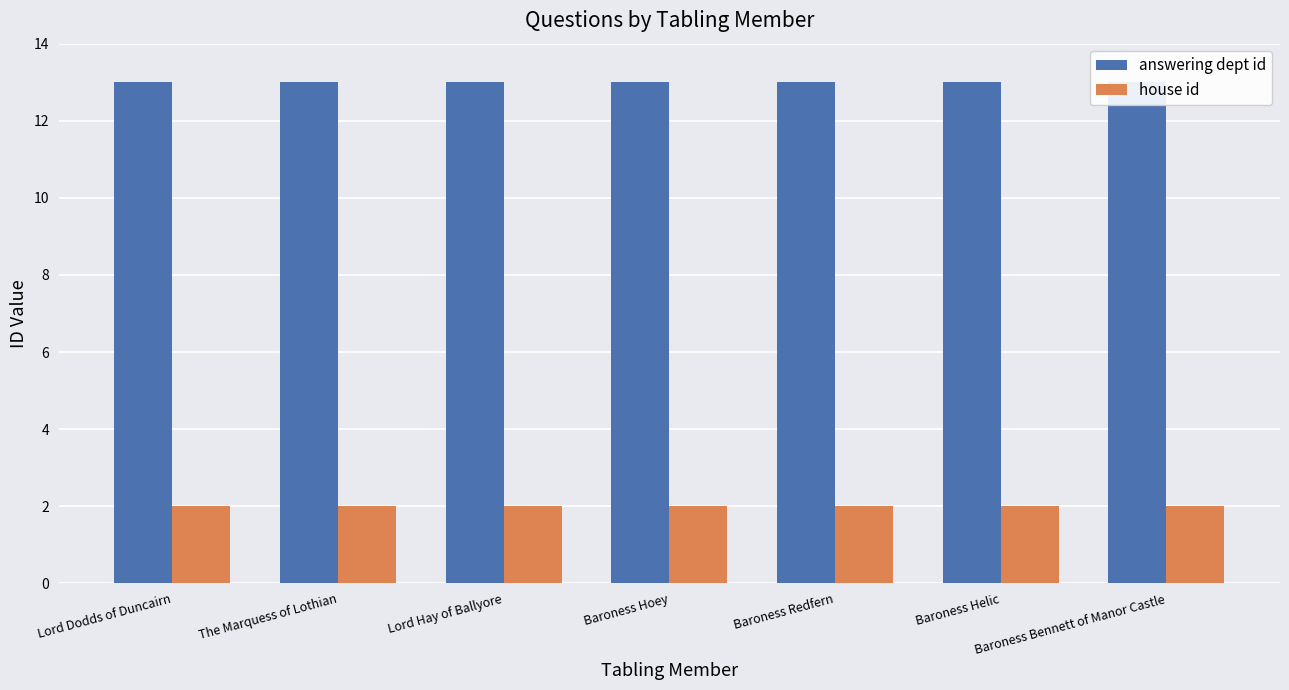

At which category does the chart reach its minimum across all series?

Lord Dodds of Duncairn